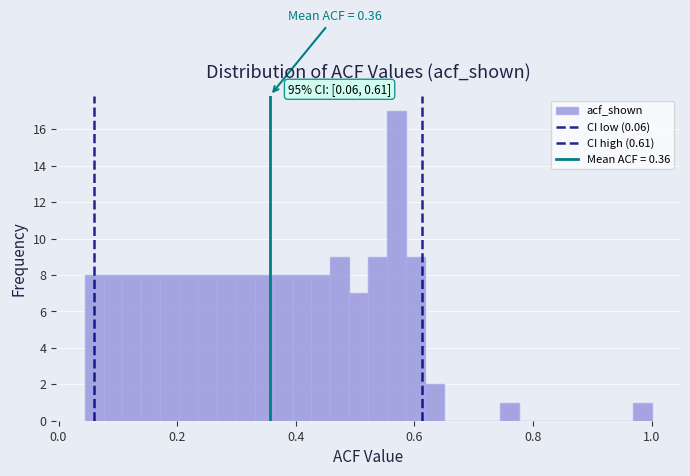

Read against the x-axis, roughly where is the centre of the tallest bar?

0.56